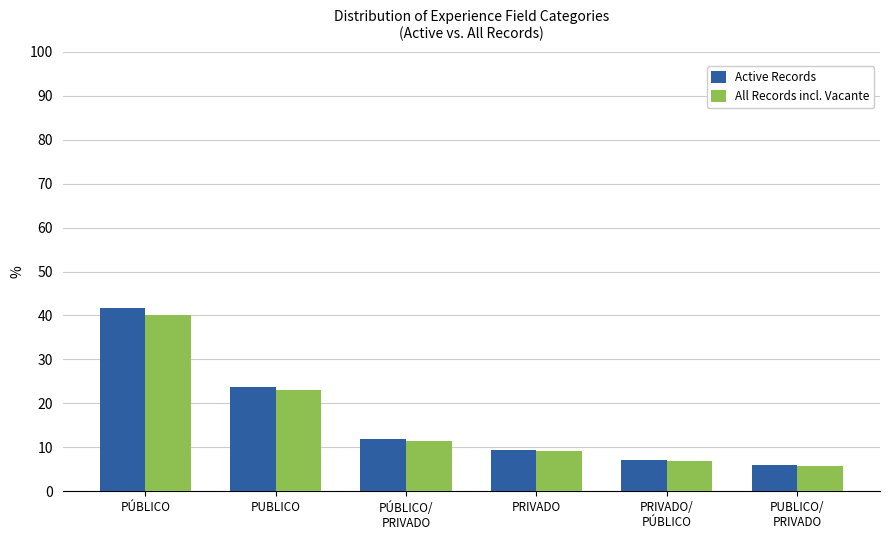

How many groups of bars are there?

6